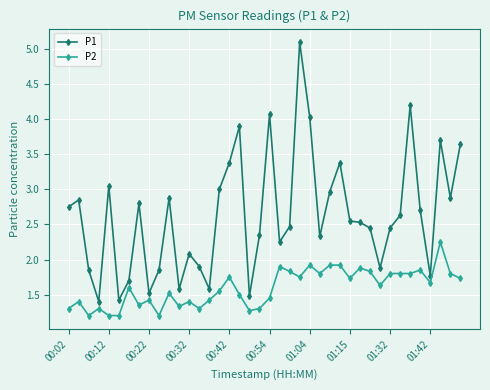

What is the lowest value of the P2 series?

1.2